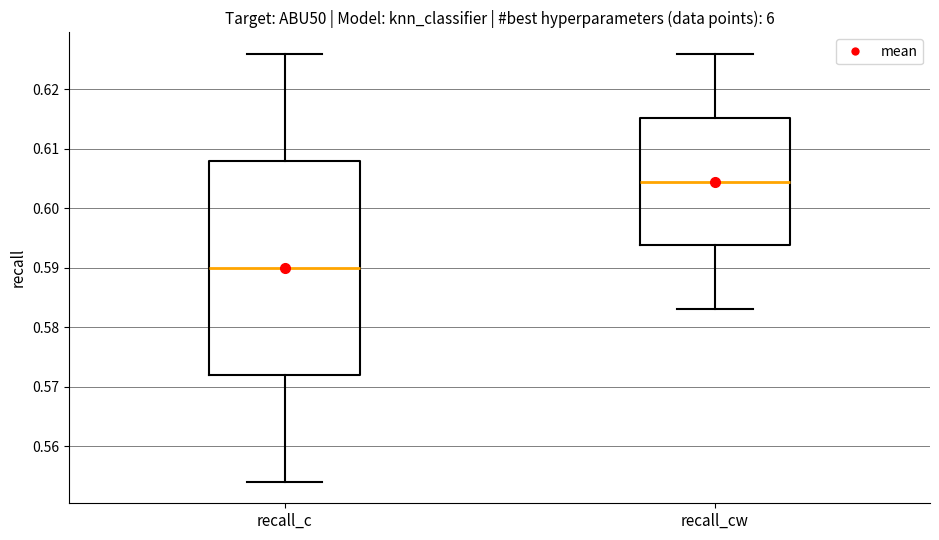

Where does the median line of the box for recall_c sit on the y-axis? The values are not printed on the chart, so give them approximately, as read against the axis.

0.590